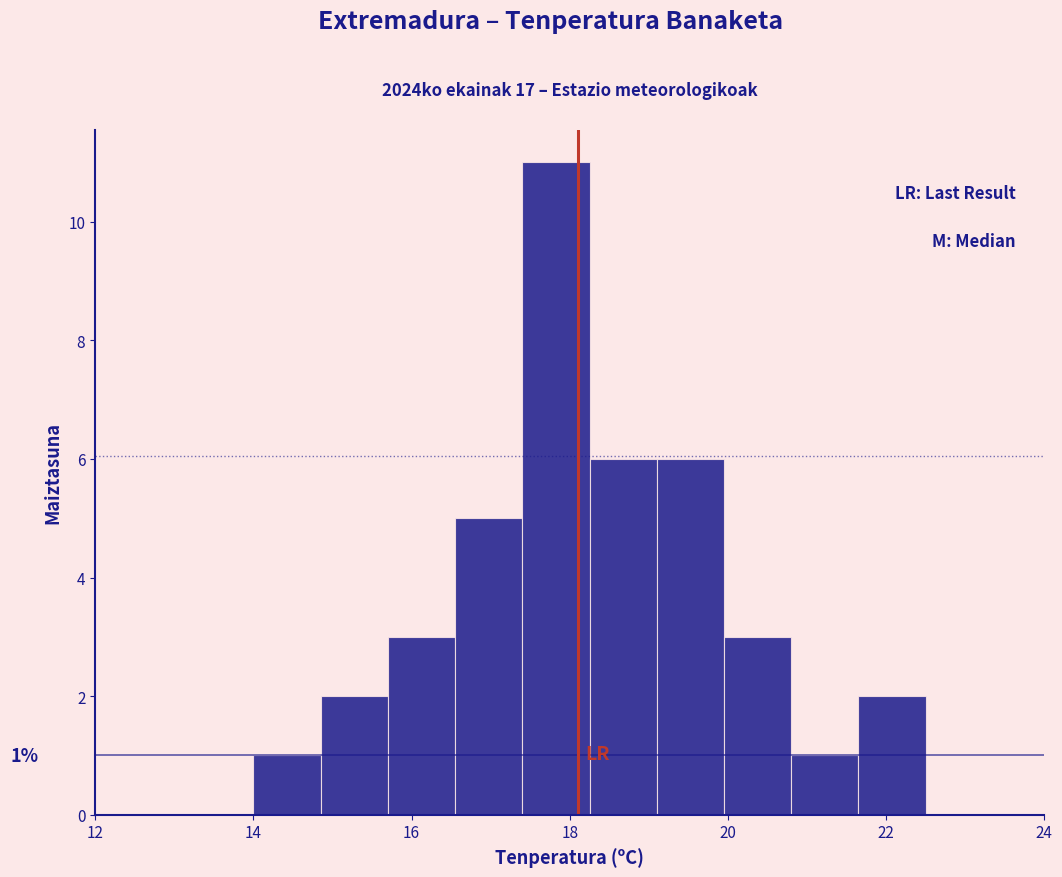

Over which range of the x-axis is the bar tallest?

17.40 to 18.25